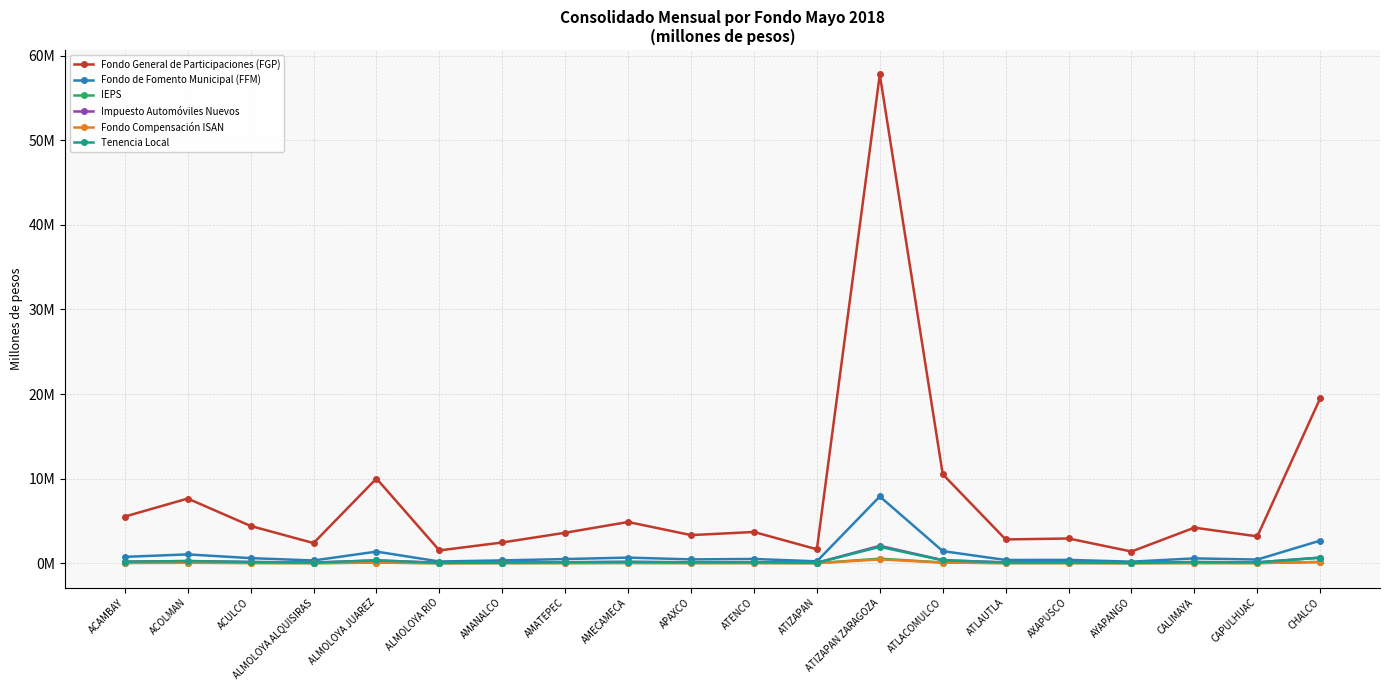

What are all the series names shown in the legend?

Fondo General de Participaciones (FGP), Fondo de Fomento Municipal (FFM), IEPS, Impuesto Automóviles Nuevos, Fondo Compensación ISAN, Tenencia Local